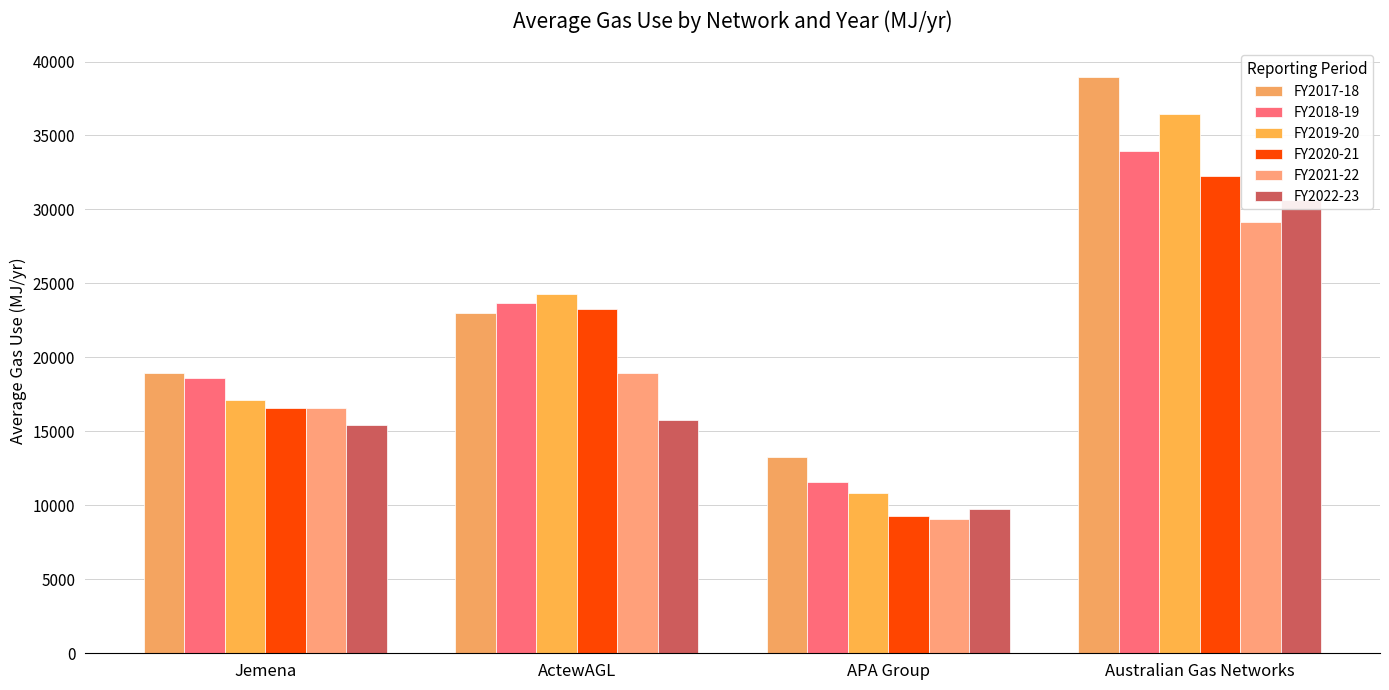

Reading left to right, extract all data points from this chart.

FY2017-18: 18969.8	22972.1	13267.5	38934.0
FY2018-19: 18634.1	23661.3	11599.5	33928.6
FY2019-20: 17119.7	24315.1	10853.9	36462.0
FY2020-21: 16587.4	23279.2	9267.9	32284.5
FY2021-22: 16554.3	18929.6	9091.7	29128.7
FY2022-23: 15434.6	15786.2	9738.7	30634.7